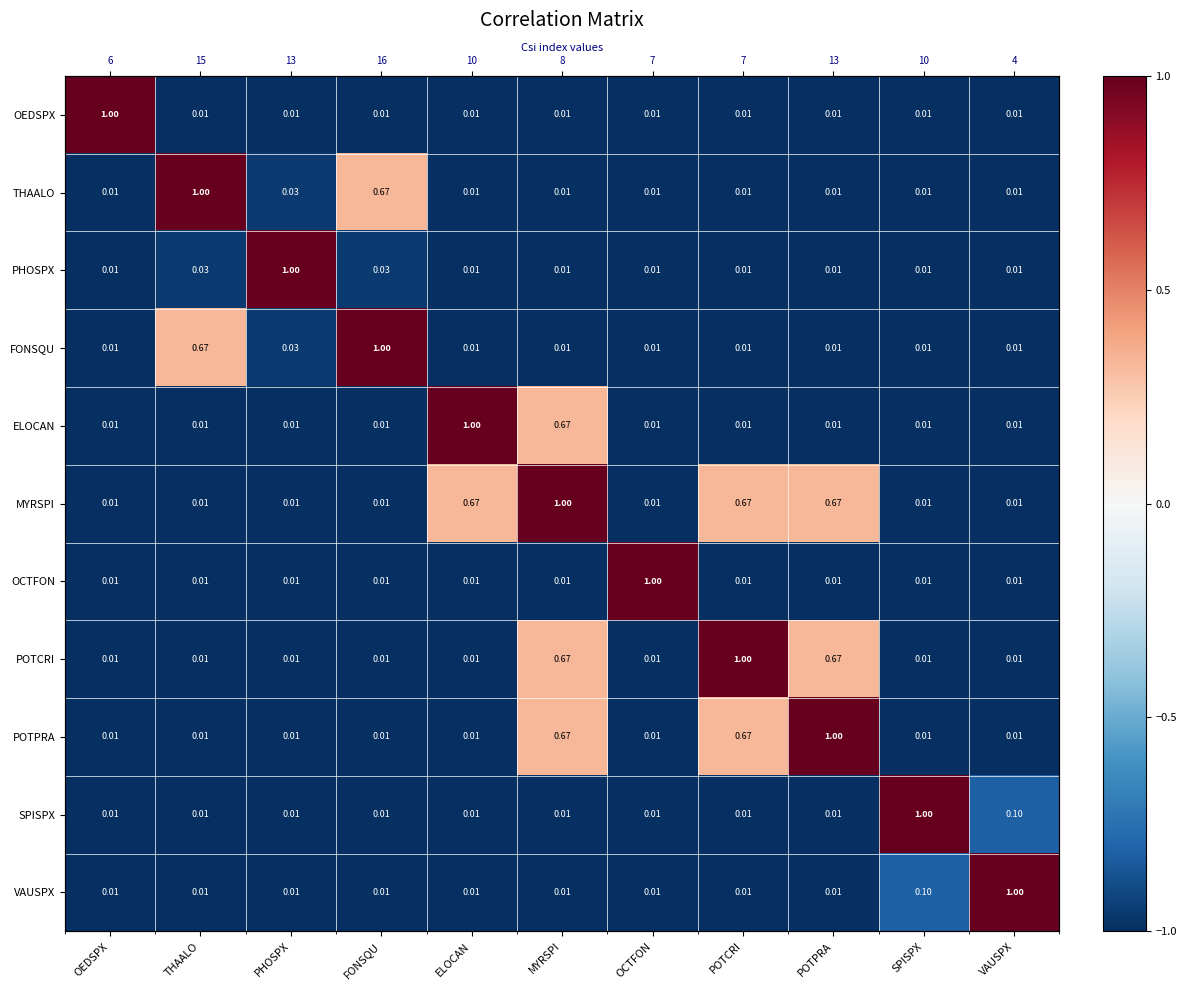

How many categories are shown in the chart?

11